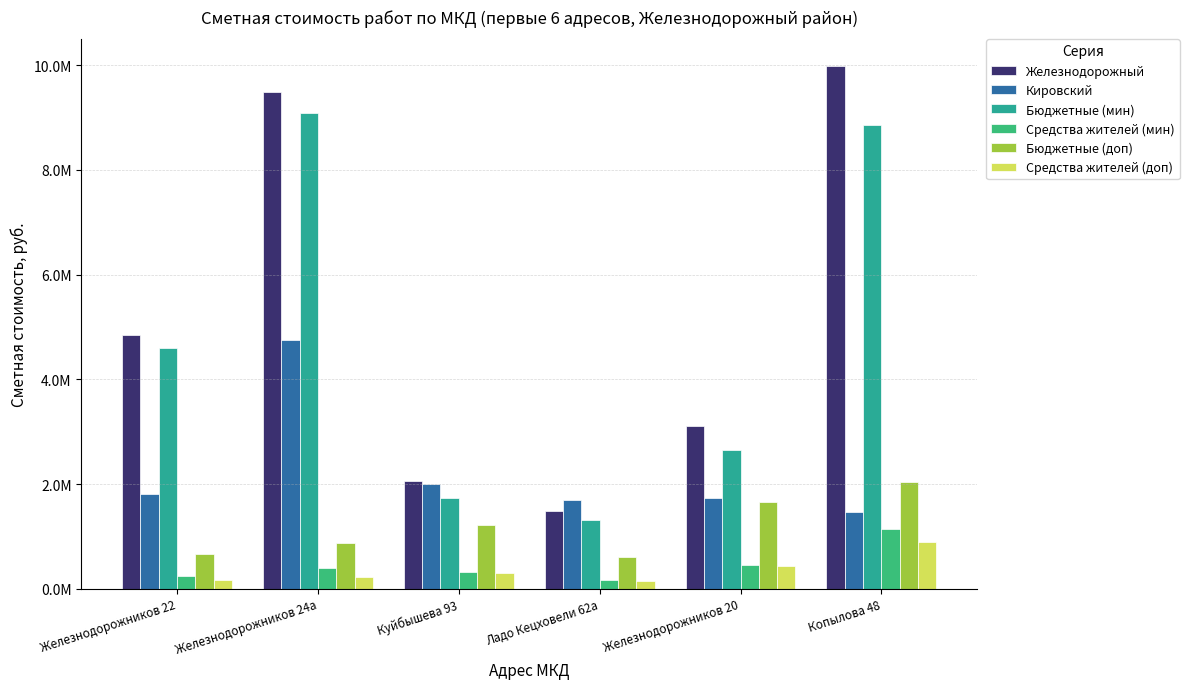

Reading right to left, transcribe all the data shown in this chart.

Железнодорожный: Копылова 48=9994502.4	Железнодорожников 20=3117959.3	Ладо Кецховели 62а=1481665.4	Куйбышева 93=2053318.0	Железнодорожников 24а=9491834.9	Железнодорожников 22=4848908.4
Кировский: Копылова 48=1461170.3	Железнодорожников 20=1736538.8	Ладо Кецховели 62а=1701533.6	Куйбышева 93=2009419.6	Железнодорожников 24а=4743772.7	Железнодорожников 22=1818047.4
Бюджетные (мин): Копылова 48=8855740.9	Железнодорожников 20=2655712.9	Ладо Кецховели 62а=1305694.7	Куйбышева 93=1734061.5	Железнодорожников 24а=9096130.9	Железнодорожников 22=4598009.7
Средства жителей (мин): Копылова 48=1138761.5	Железнодорожников 20=462246.4	Ладо Кецховели 62а=175970.7	Куйбышева 93=319256.5	Железнодорожников 24а=395704.0	Железнодорожников 22=250898.7
Бюджетные (доп): Копылова 48=2030825.9	Железнодорожников 20=1651345.2	Ладо Кецховели 62а=597384.6	Куйбышева 93=1212503.3	Железнодорожников 24а=871688.9	Железнодорожников 22=661712.6
Средства жителей (доп): Копылова 48=891225.7	Железнодорожников 20=425818.6	Ладо Кецховели 62а=150280.7	Куйбышева 93=303125.8	Железнодорожников 24а=219286.0	Железнодорожников 22=166463.4